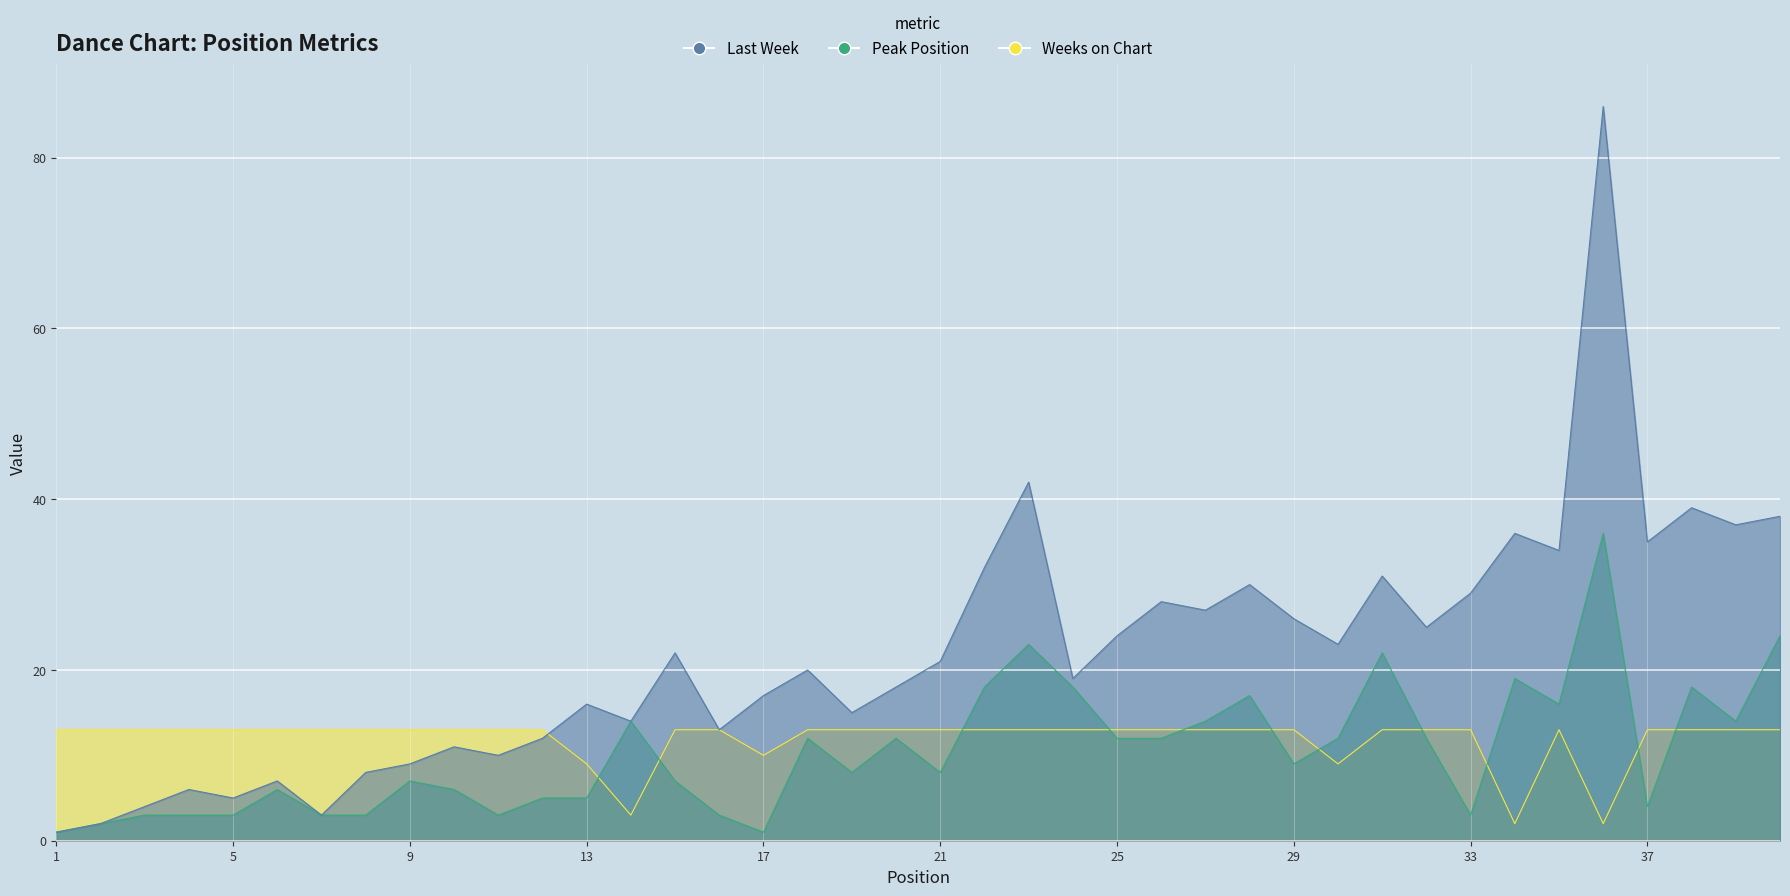

What is the minimum value shown in the chart?

1